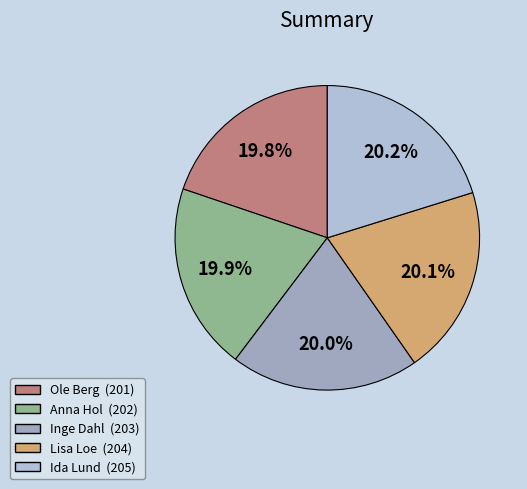

Is it true that Ole Berg is 14% of the pie?

False